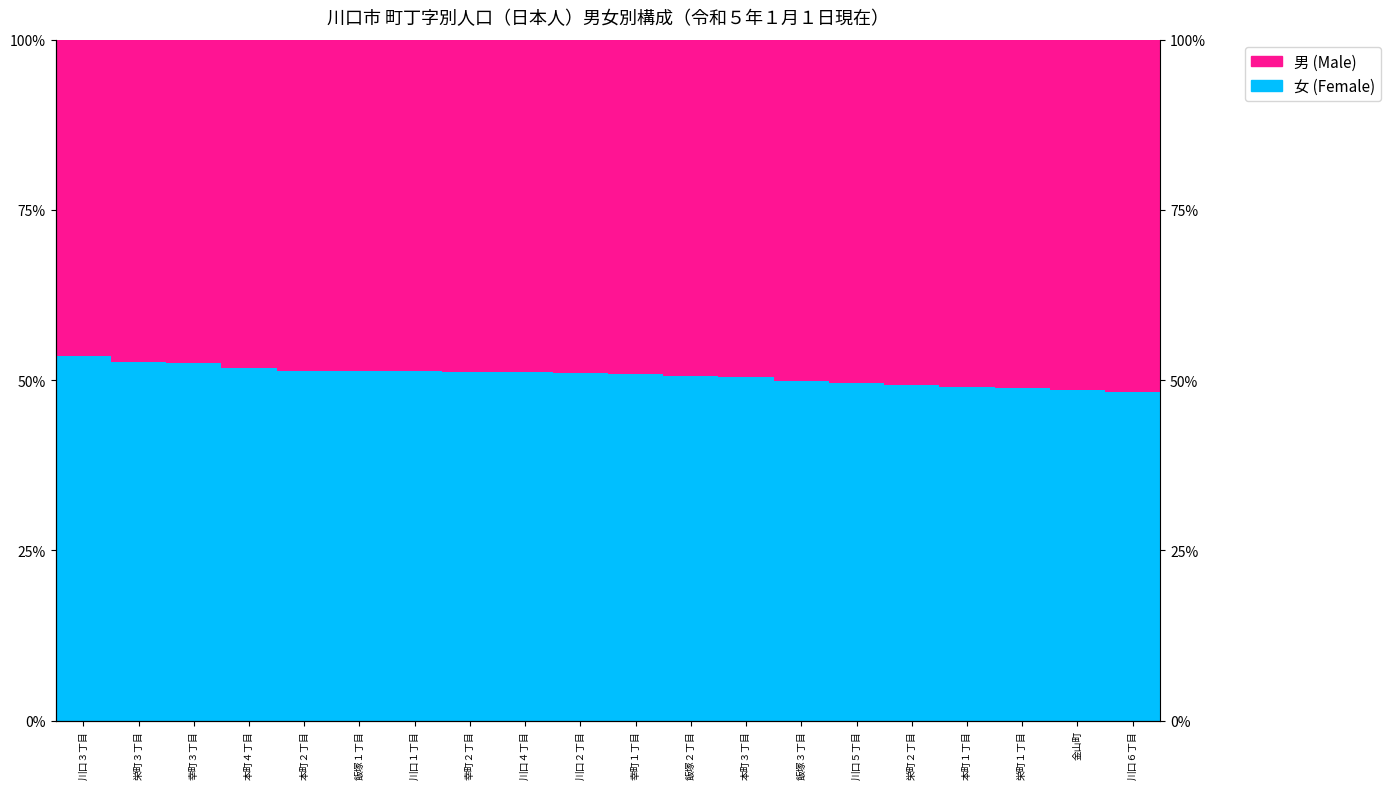

What are all the series names shown in the legend?

女 (Female), 男 (Male)